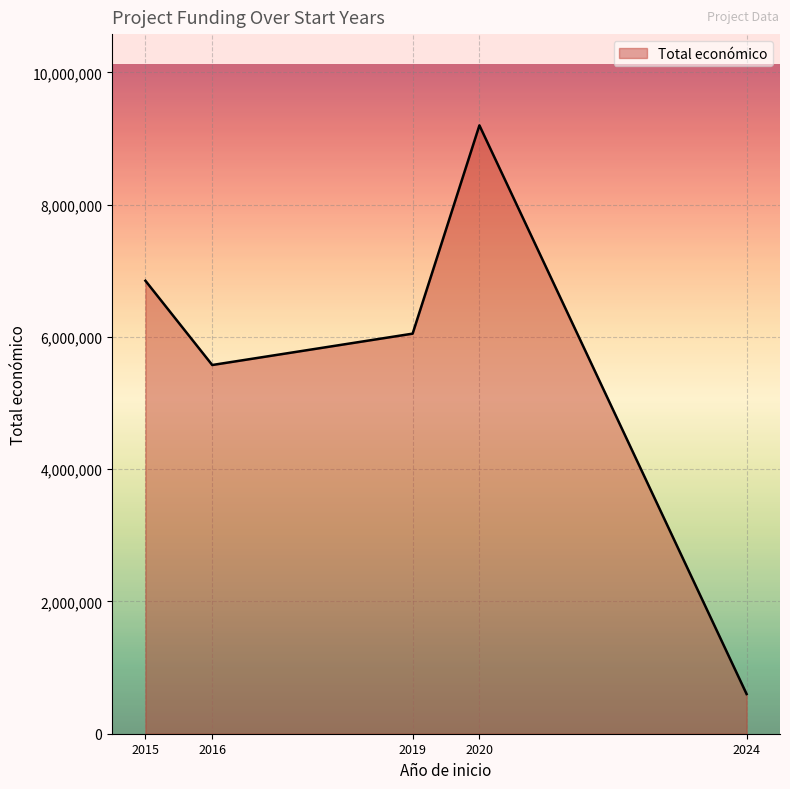

Which has a higher value, 2019 or 2015?

2015